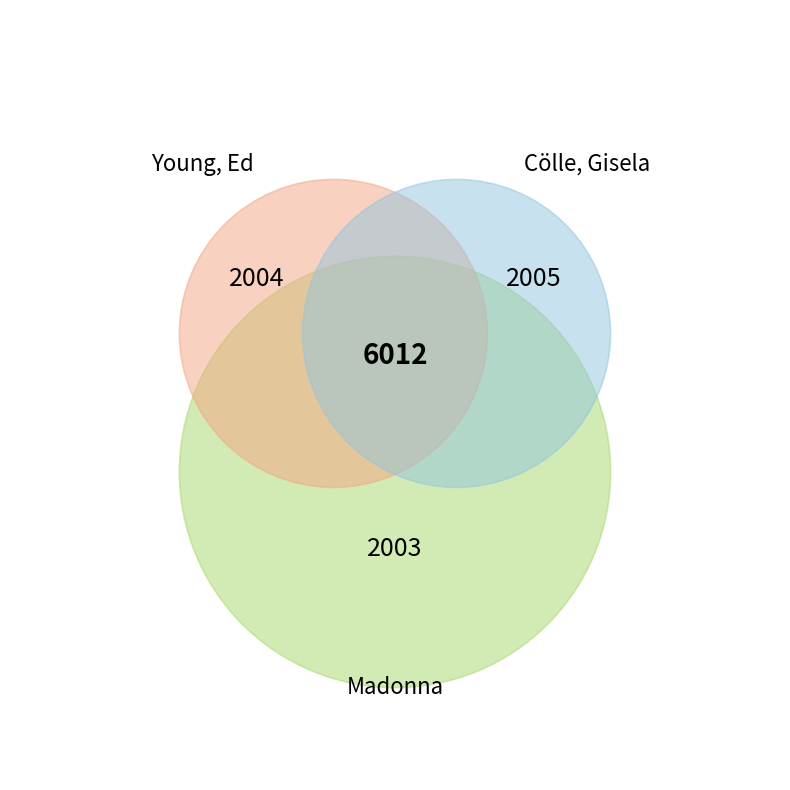

Which slice is the smallest?

Madonna